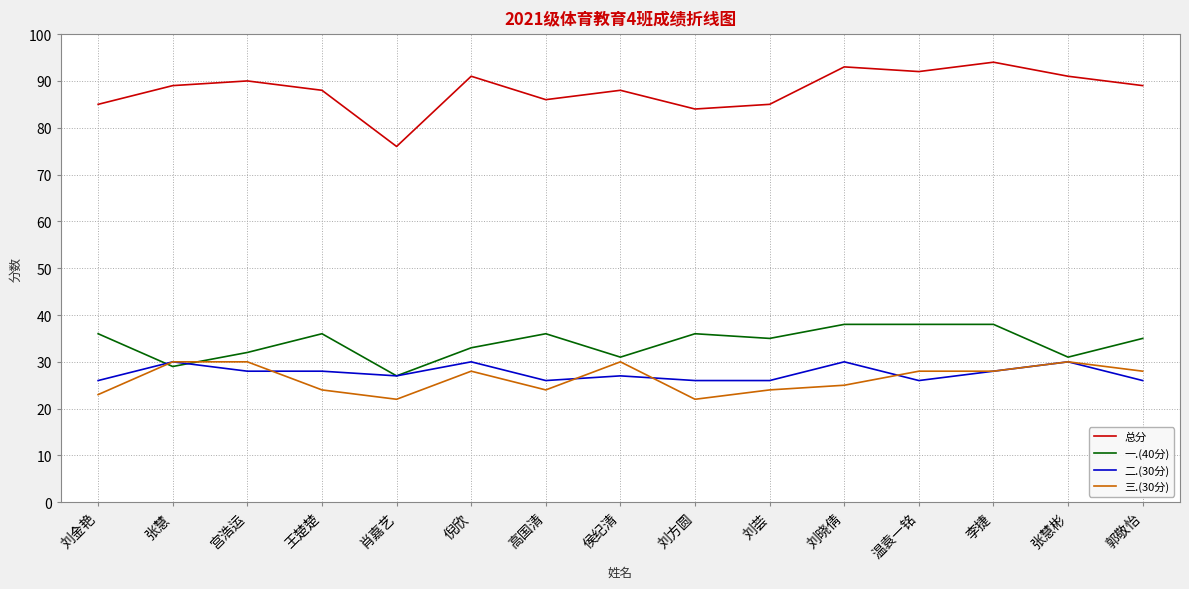

What is the total value across all series at 王楚楚?

176